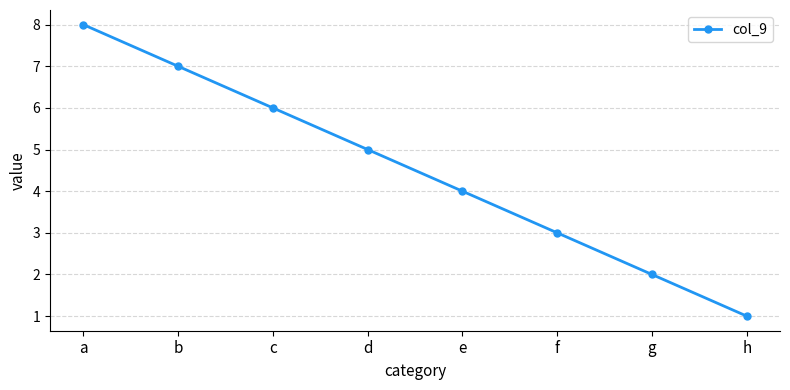

List the labels in order of value, largest first.

a, b, c, d, e, f, g, h